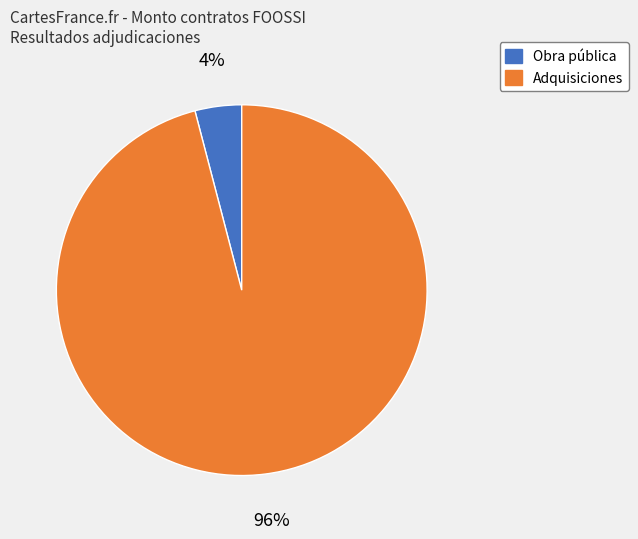

Rank the categories by value from lowest to highest.

Obra pública, Adquisiciones